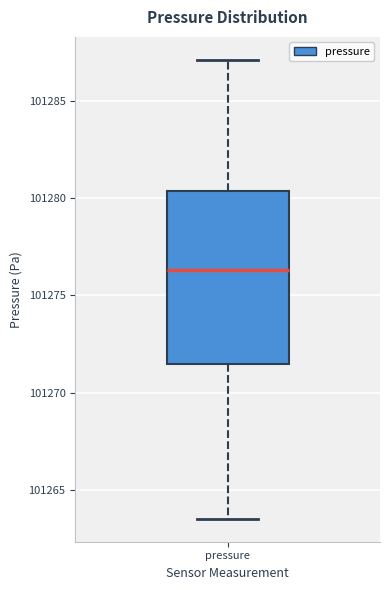

Where does the median line of the box for pressure sit on the y-axis? The values are not printed on the chart, so give them approximately, as read against the axis.

101276.5